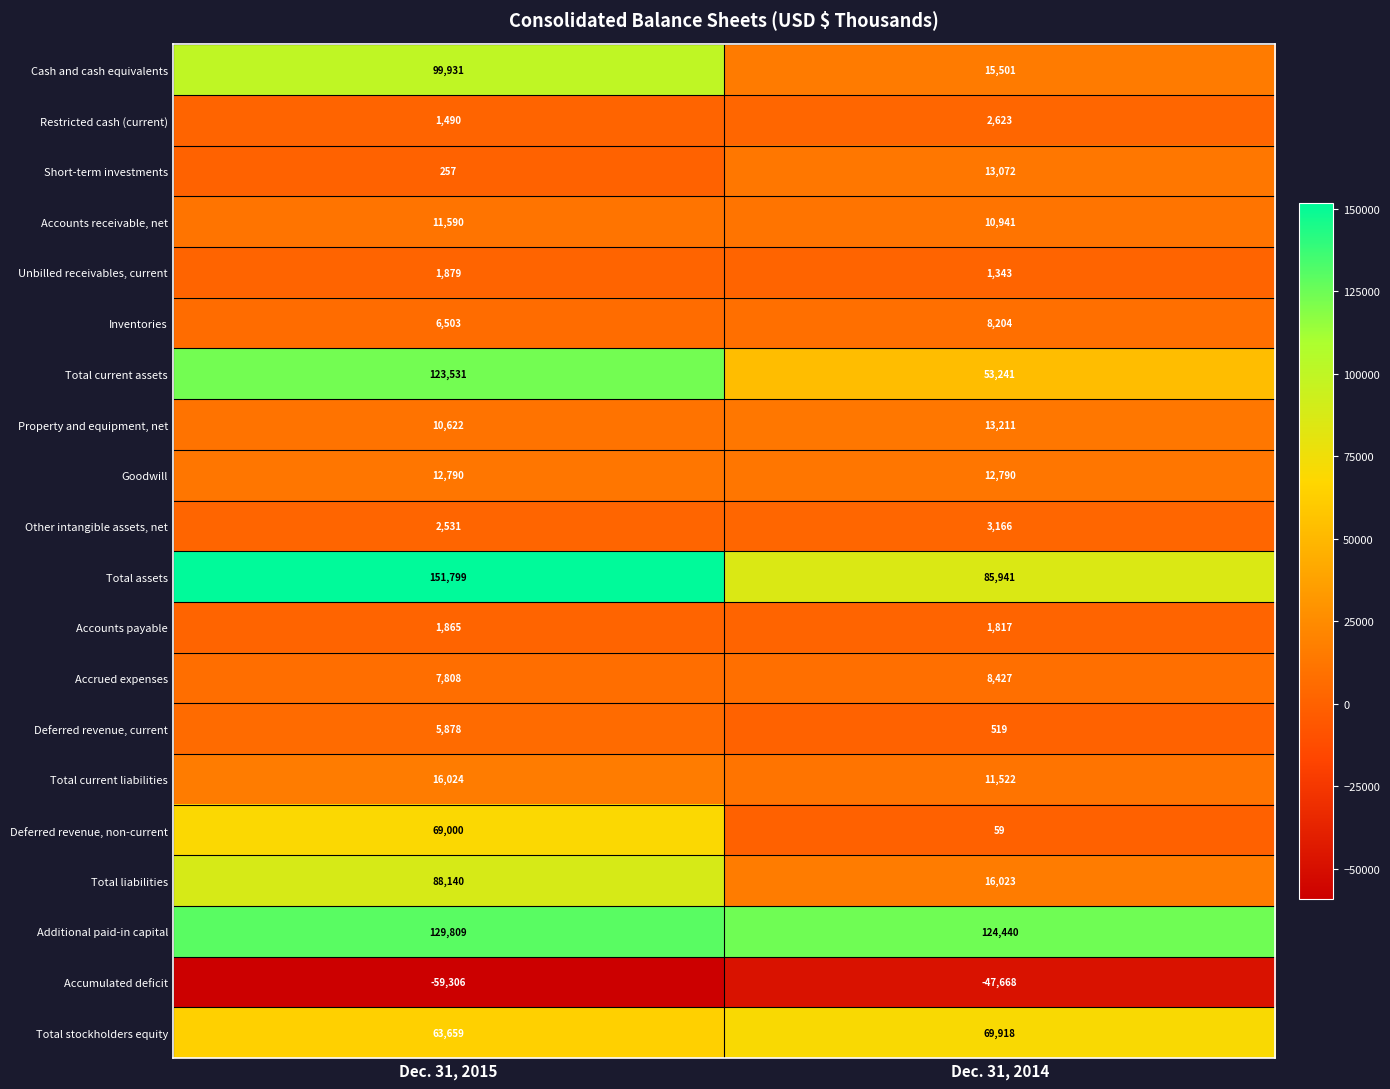

What is the sum of all Short-term investments values?

13329